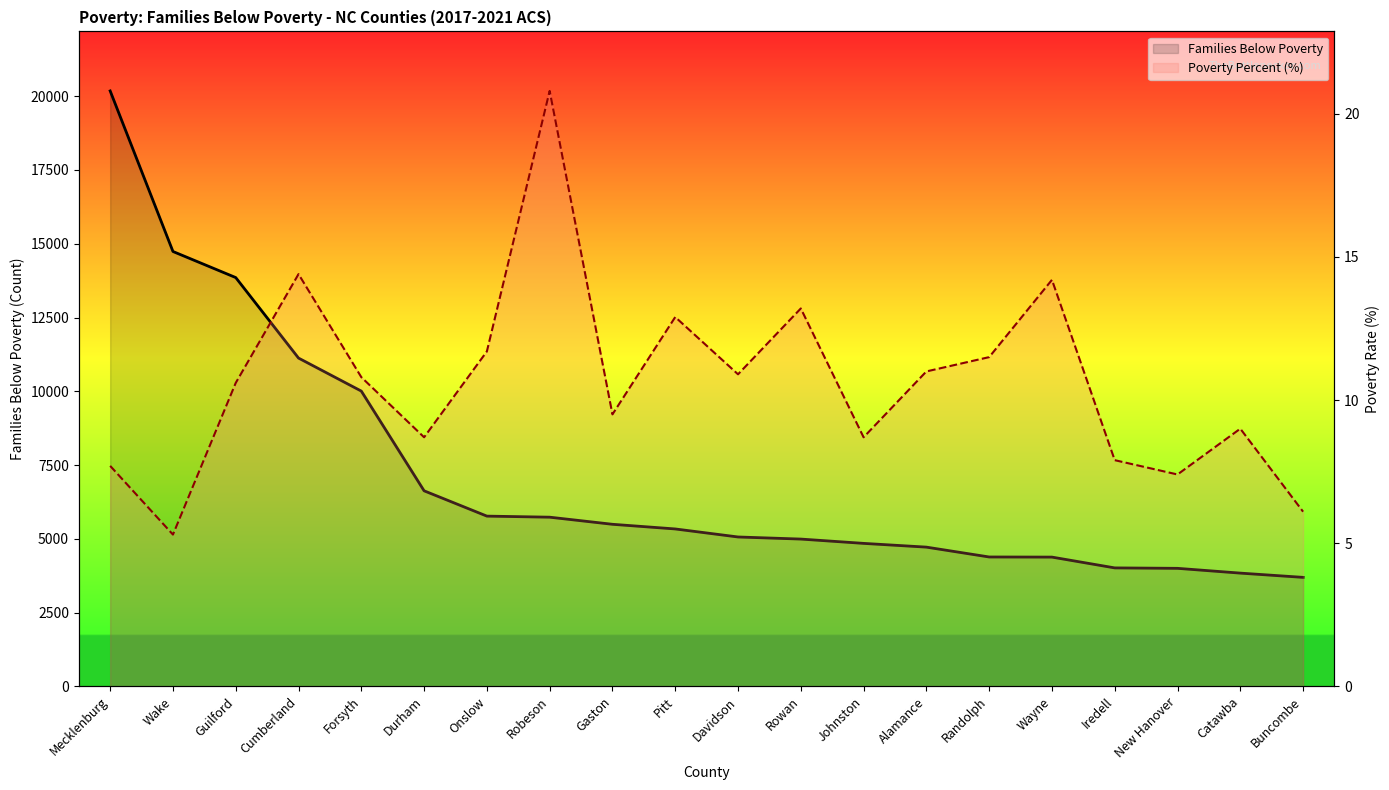

Is it true that Poverty Percent (%) equals 6.1 at Buncombe?

True